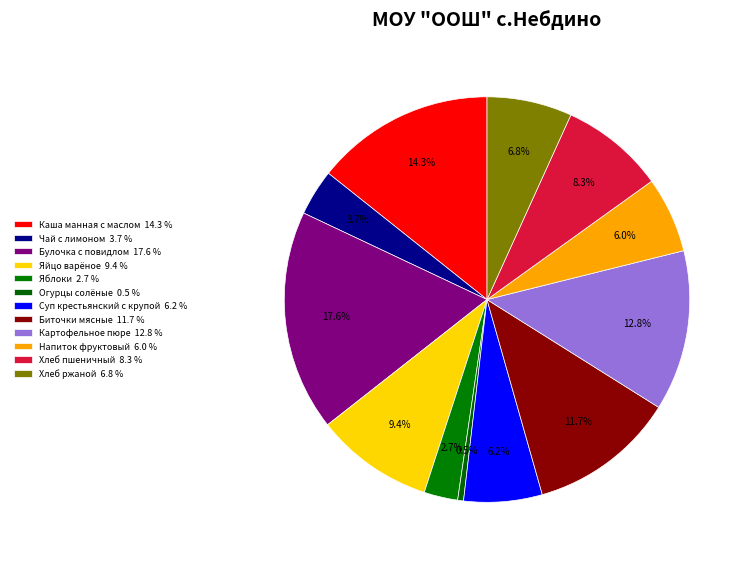

Approximately how many times larger is the value at Чай с лимоном compared to Хлеб ржаной?

0.5